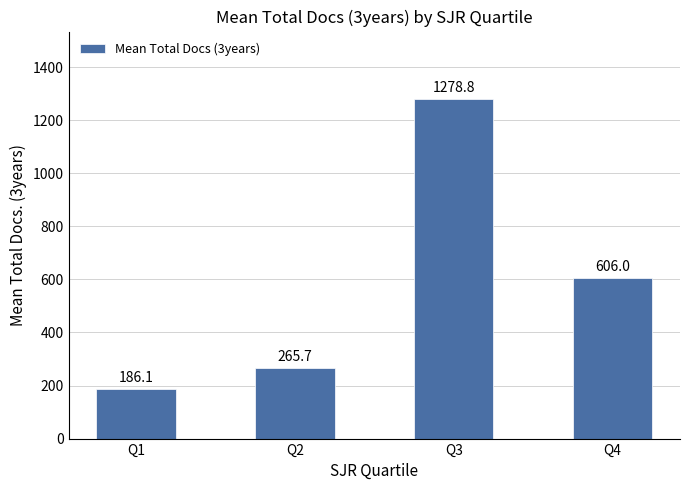

Reading left to right, what are all the values shown in this chart?

Q1=186.1	Q2=265.7	Q3=1278.8	Q4=606.0